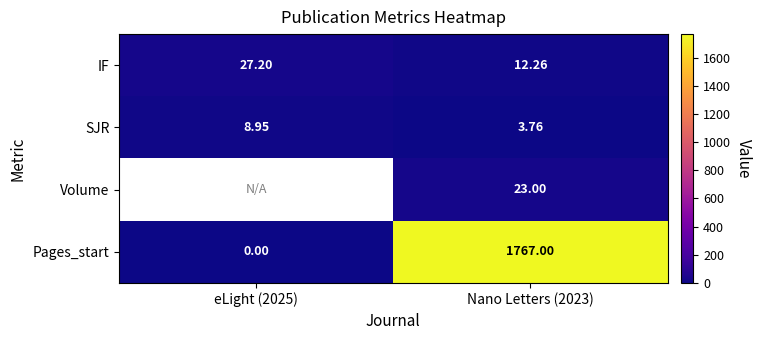

At which category is the sum across all series the highest?

Nano Letters (2023)